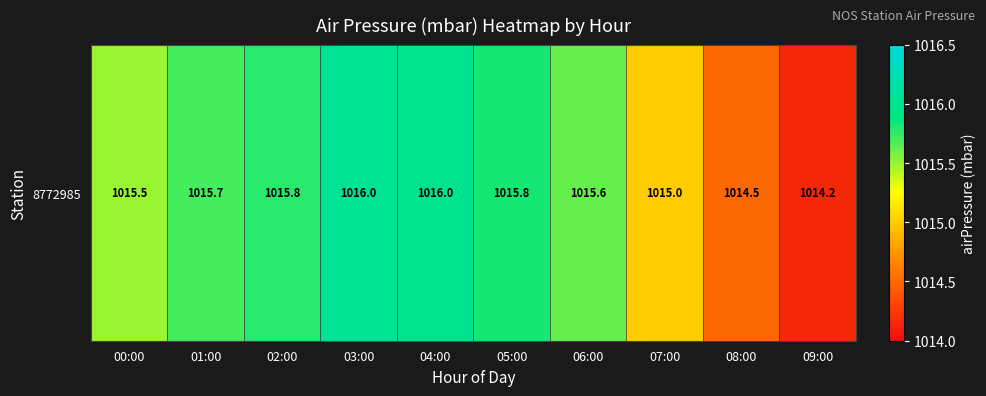

Where does the data first go above 1015?

00:00